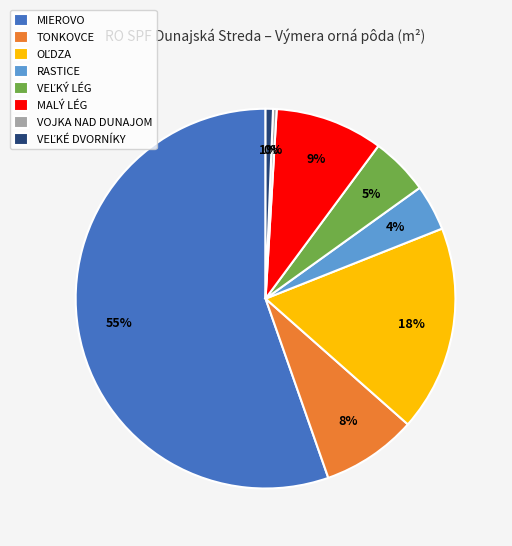

Does any single category account for the majority?

Yes